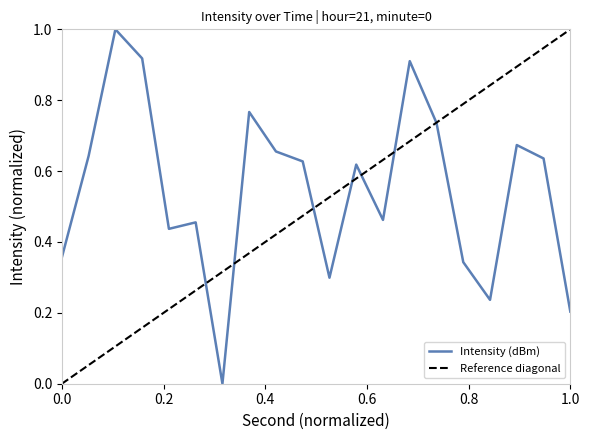

What is the difference between the maximum and second lowest values?

0.8